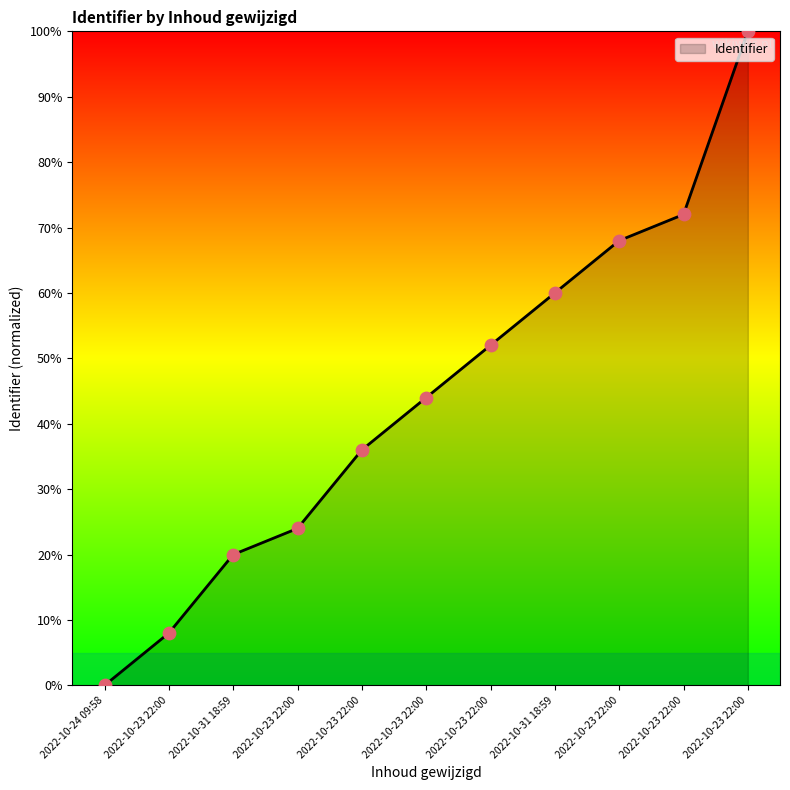

Between 2022-10-23 22:00 and 2022-10-23 22:00, which is larger?

2022-10-23 22:00